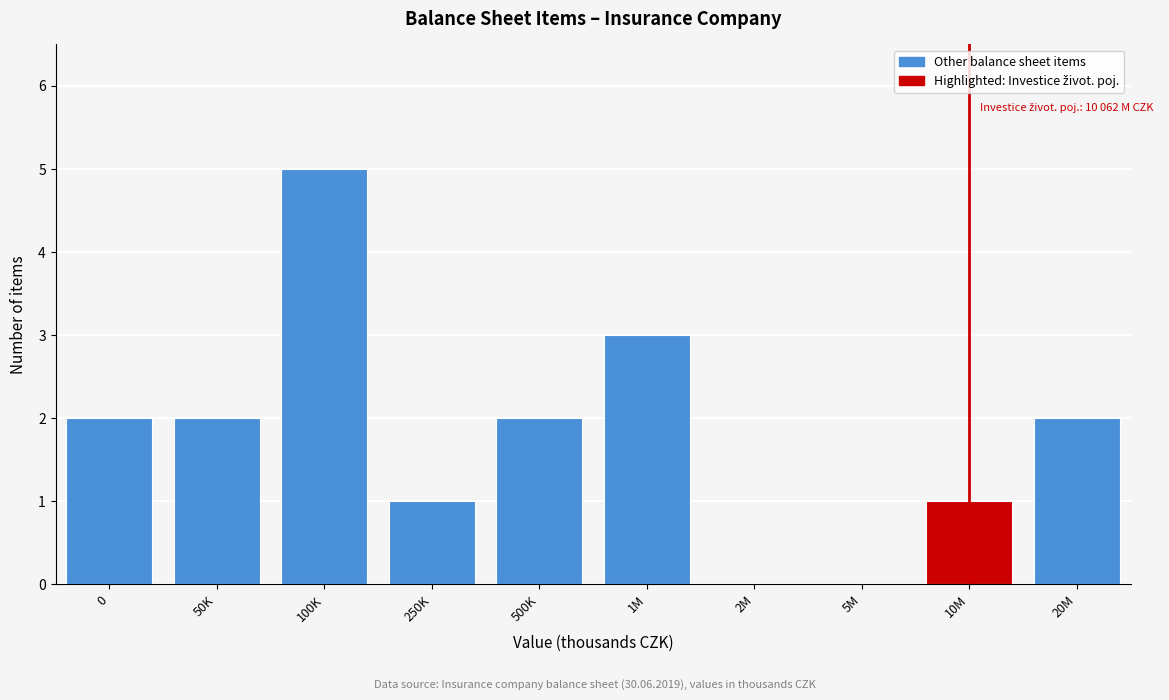

Reading left to right, extract all data points from this chart.

0=2	50K=2	100K=5	250K=1	500K=2	1M=3	2M=0	5M=0	10M=1	20M=2